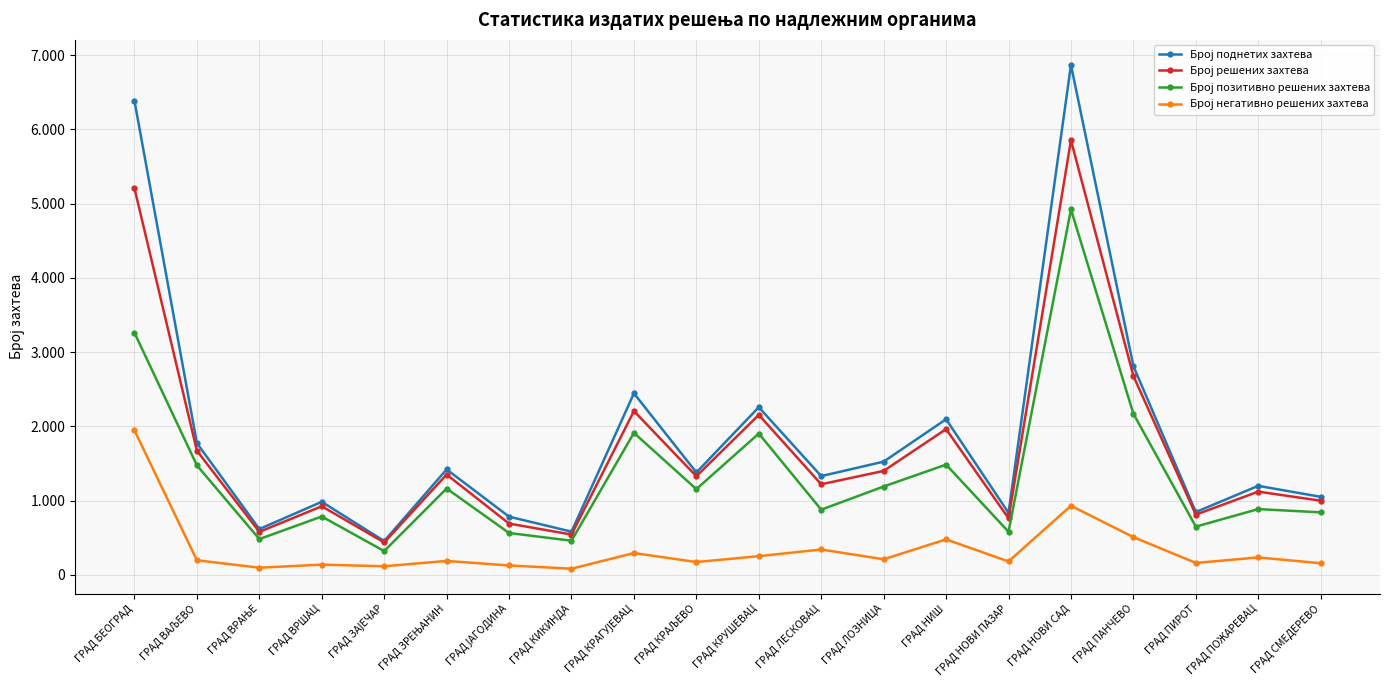

Which series has the largest range (max minus min)?

Број поднетих захтева